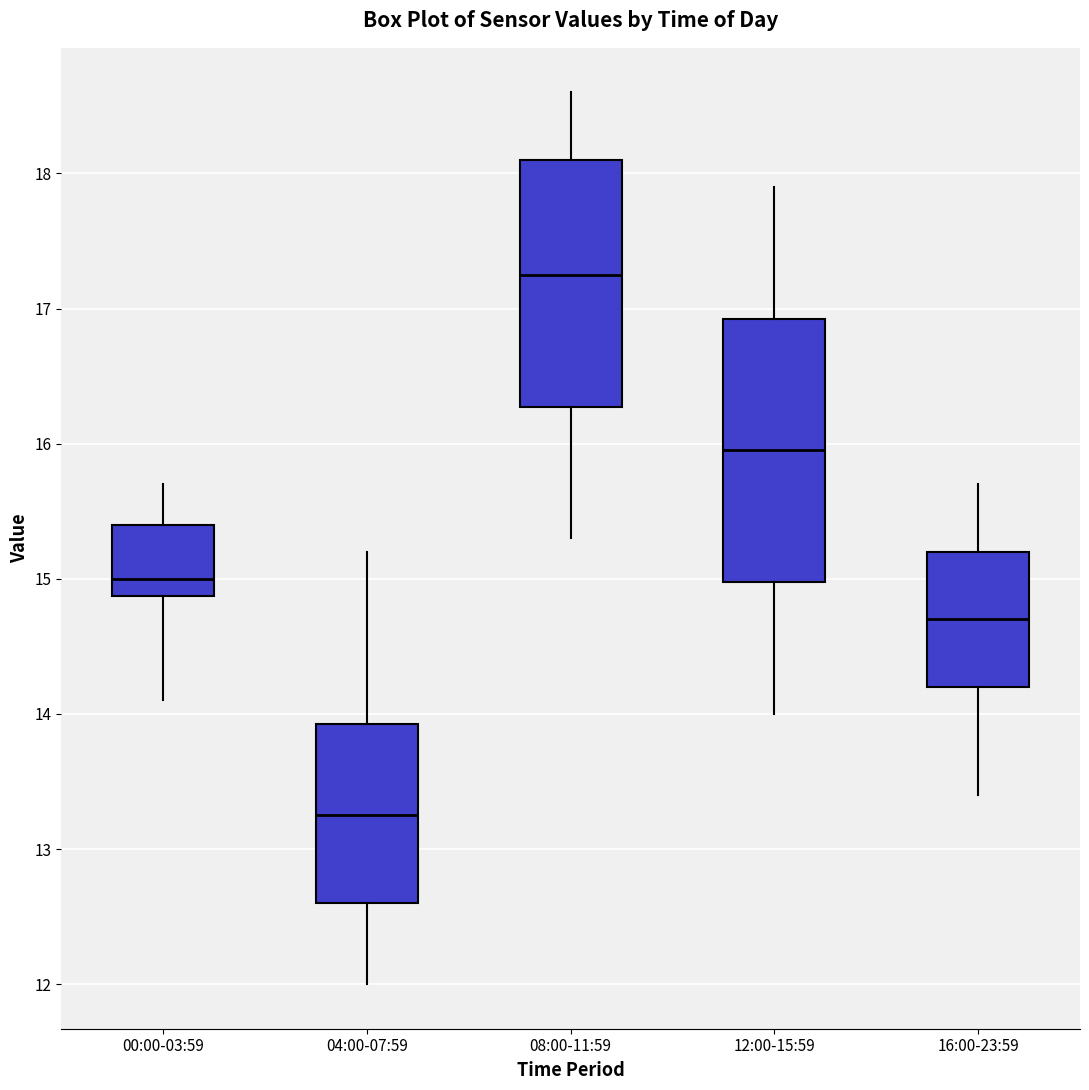

Which box has the highest median line?

08:00-11:59